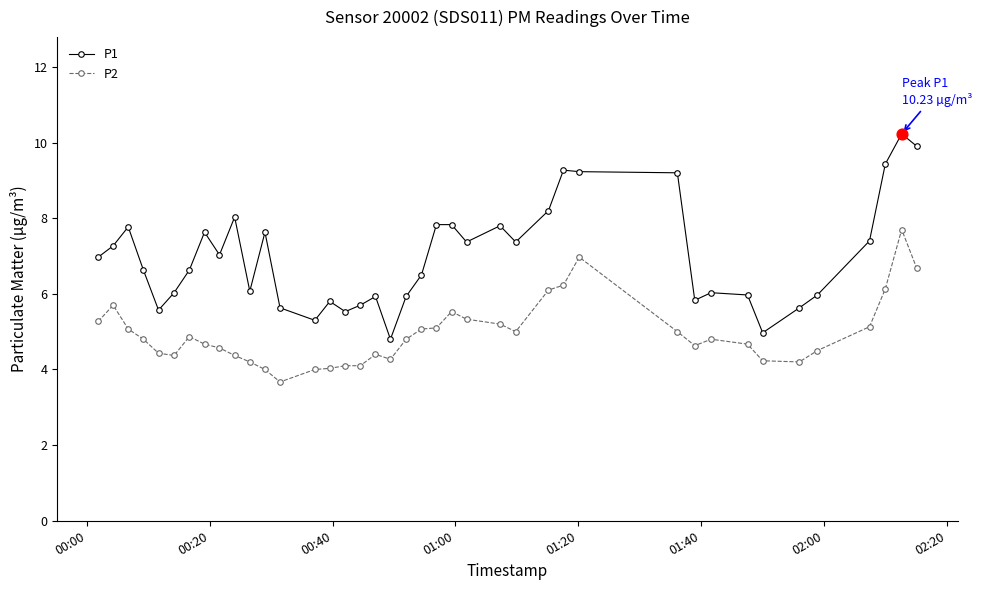

At how many categories does at least one series exceed 9?

6